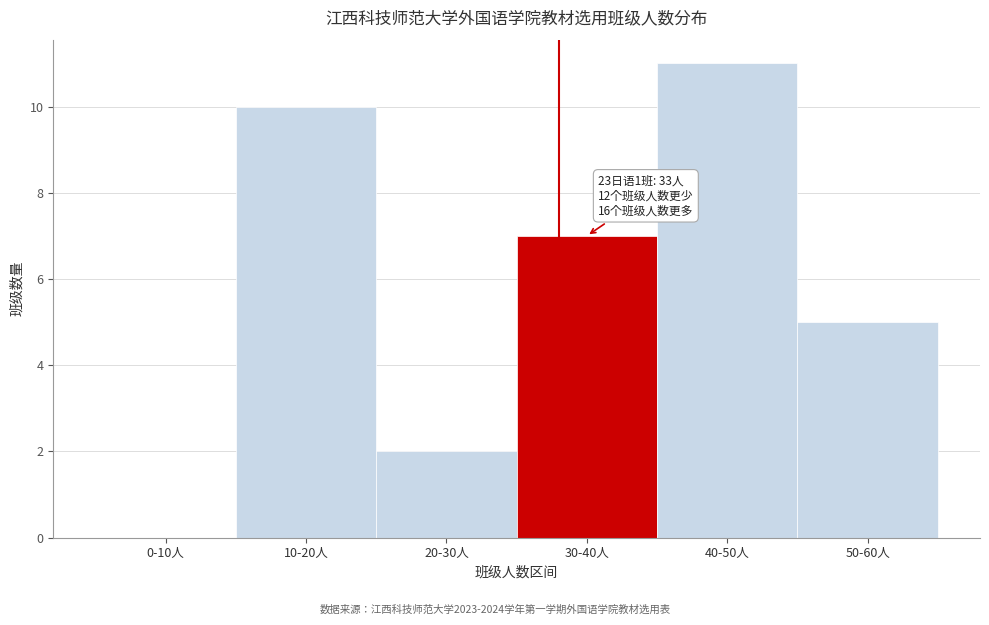

Reading right to left, extract all data points from this chart.

50-60人=5	40-50人=11	30-40人=7	20-30人=2	10-20人=10	0-10人=0